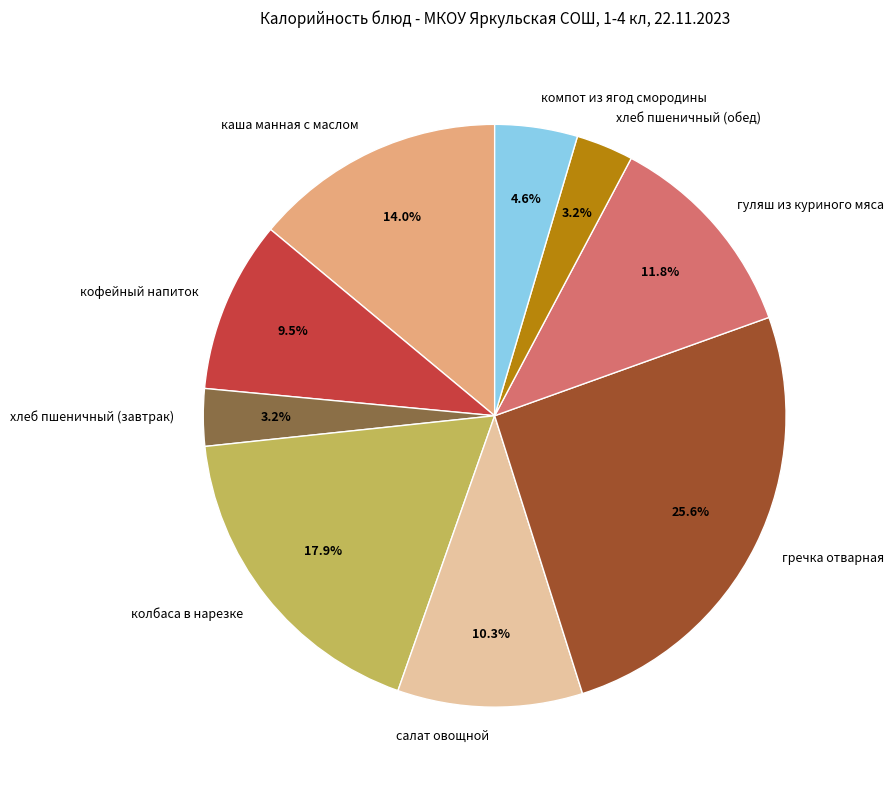

What percentage do колбаса в нарезке and гречка отварная together represent?

43.5%